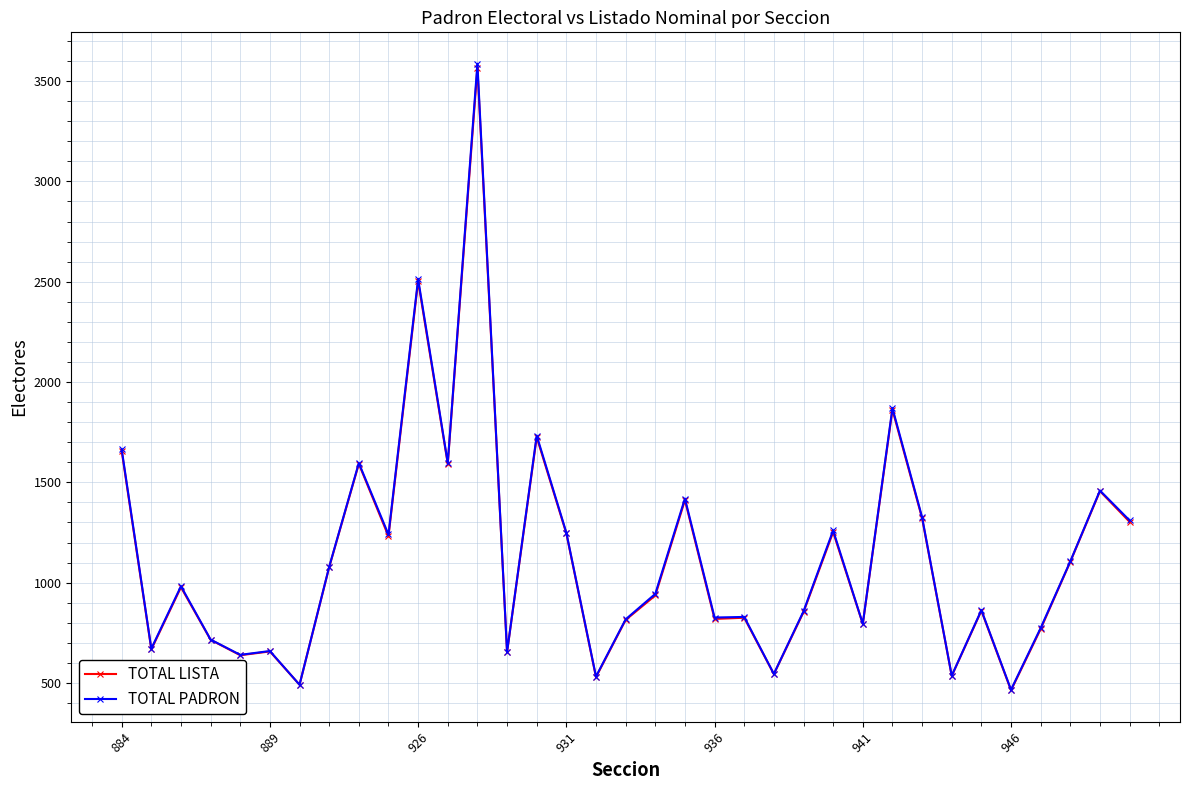

Which series has the widest spread of values?

TOTAL PADRON